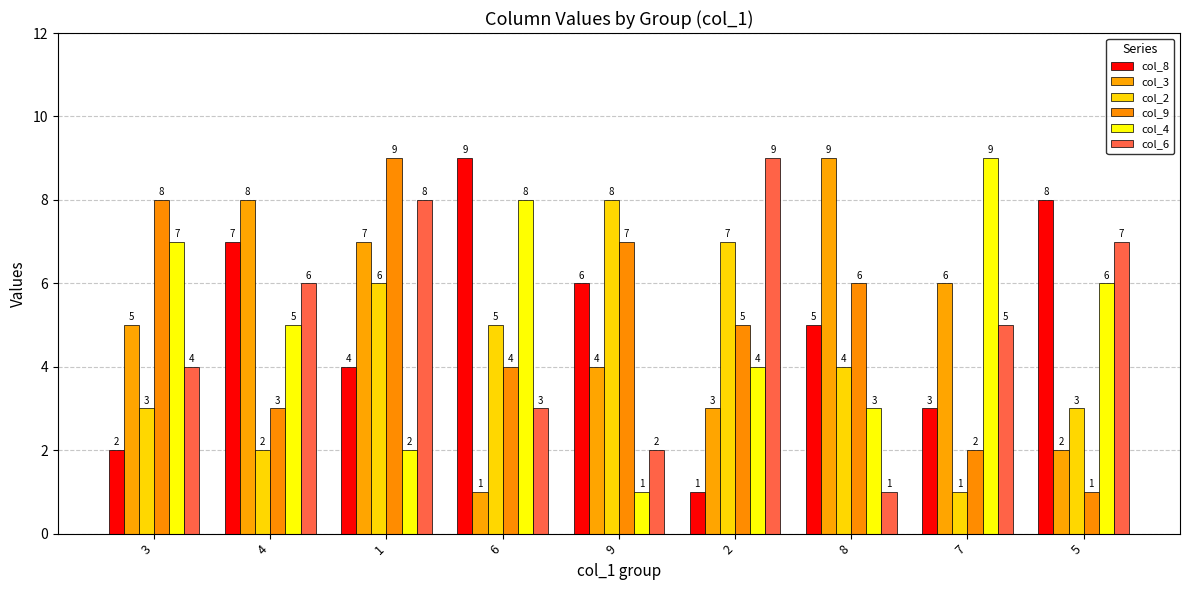

Count the number of data series in this chart.

6